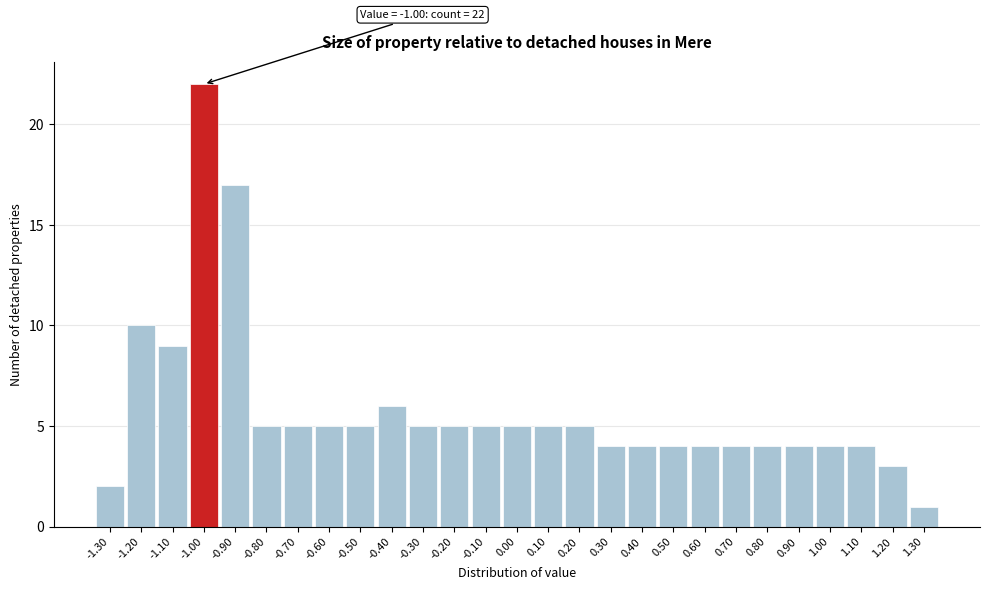

Over which range of the x-axis is the bar tallest?

-1.05 to -0.95